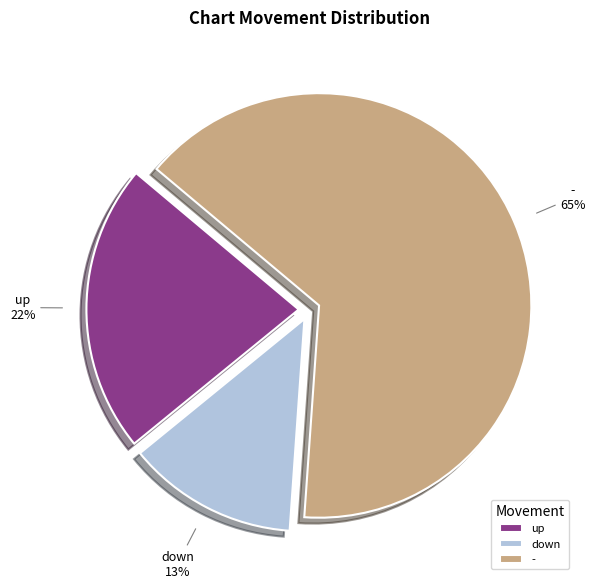

Combined, do - and up account for over 50%?

Yes